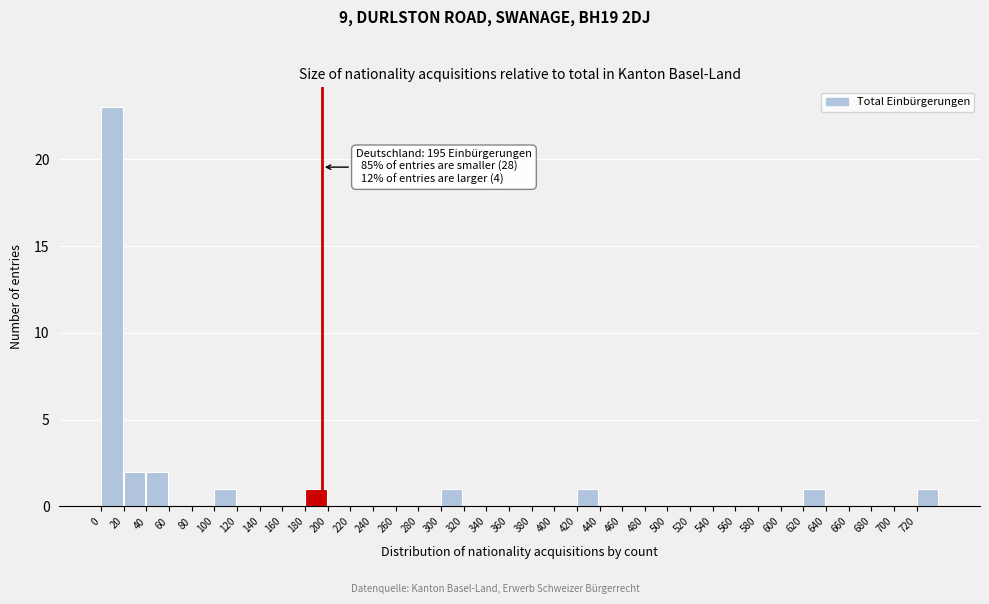

Which range on the x-axis has the tallest bar?

0 to 20